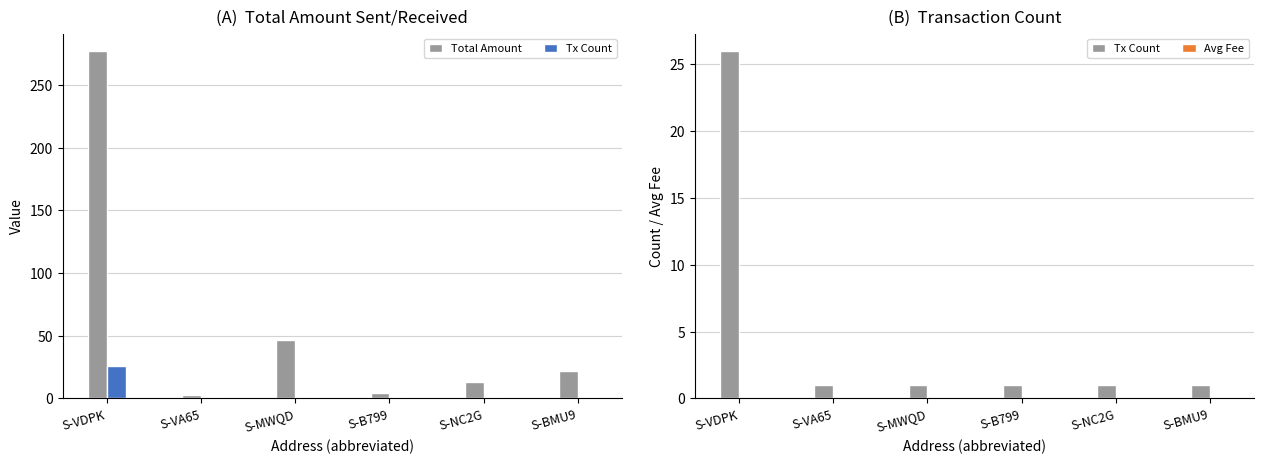

Which series changed the most between S-VDPK and S-VA65?

Total Amount